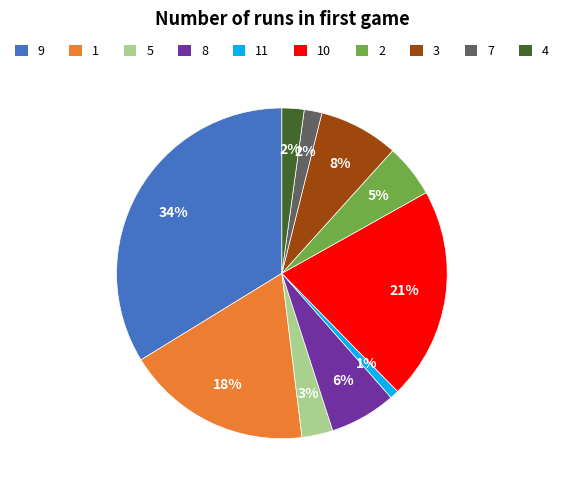

Is the sum of 3 and 7 greater than half?

No